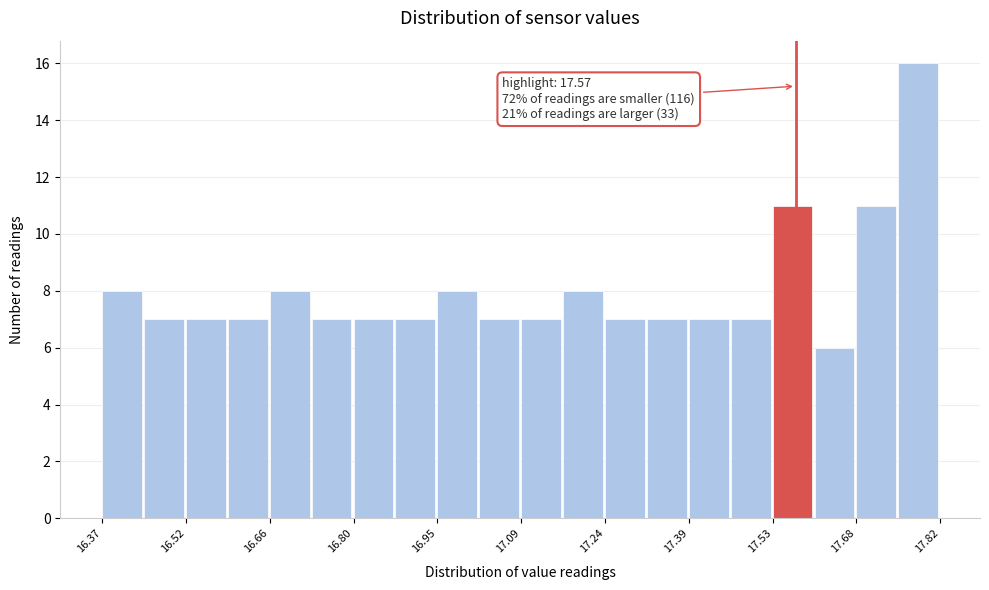

Around what value on the x-axis is the tallest bar? Give the approximate position of its centre, as read against the axis.

17.78